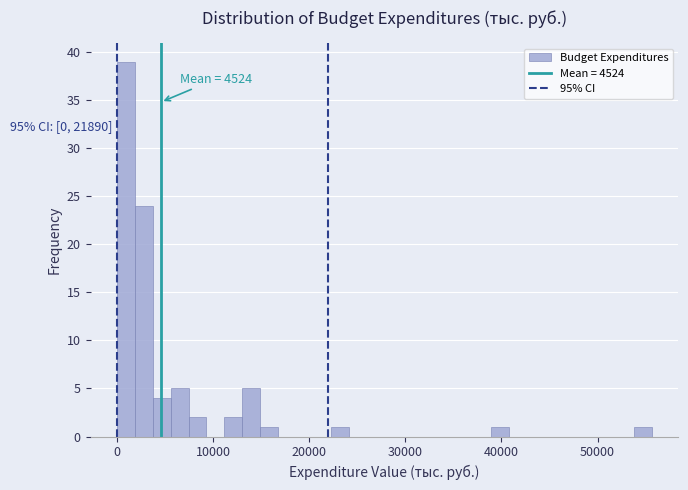

Read against the x-axis, roughly where is the centre of the tallest bar?

1000